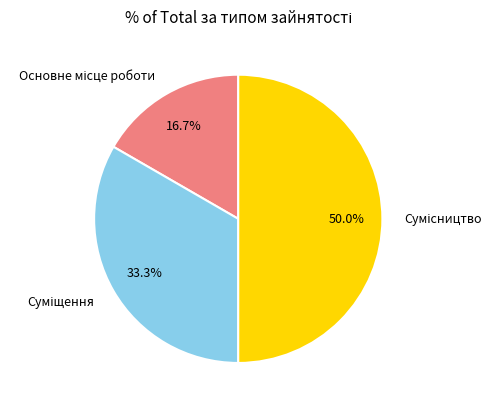

Count the number of slices in the pie.

3